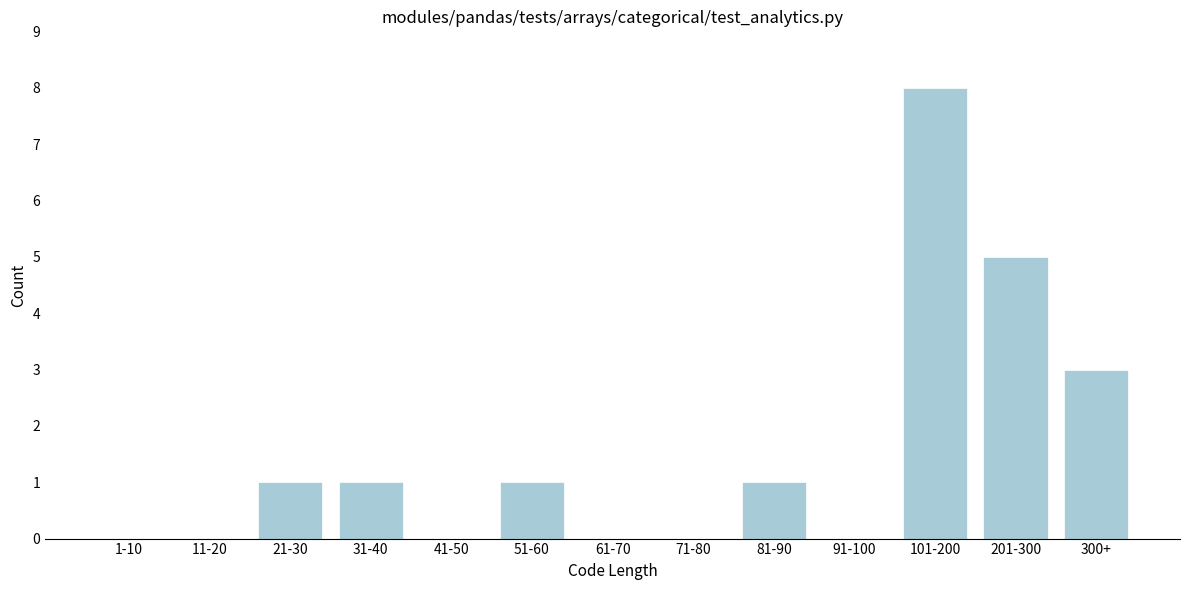

Reading left to right, transcribe all the data shown in this chart.

1-10=0	11-20=0	21-30=1	31-40=1	41-50=0	51-60=1	61-70=0	71-80=0	81-90=1	91-100=0	101-200=8	201-300=5	300+=3